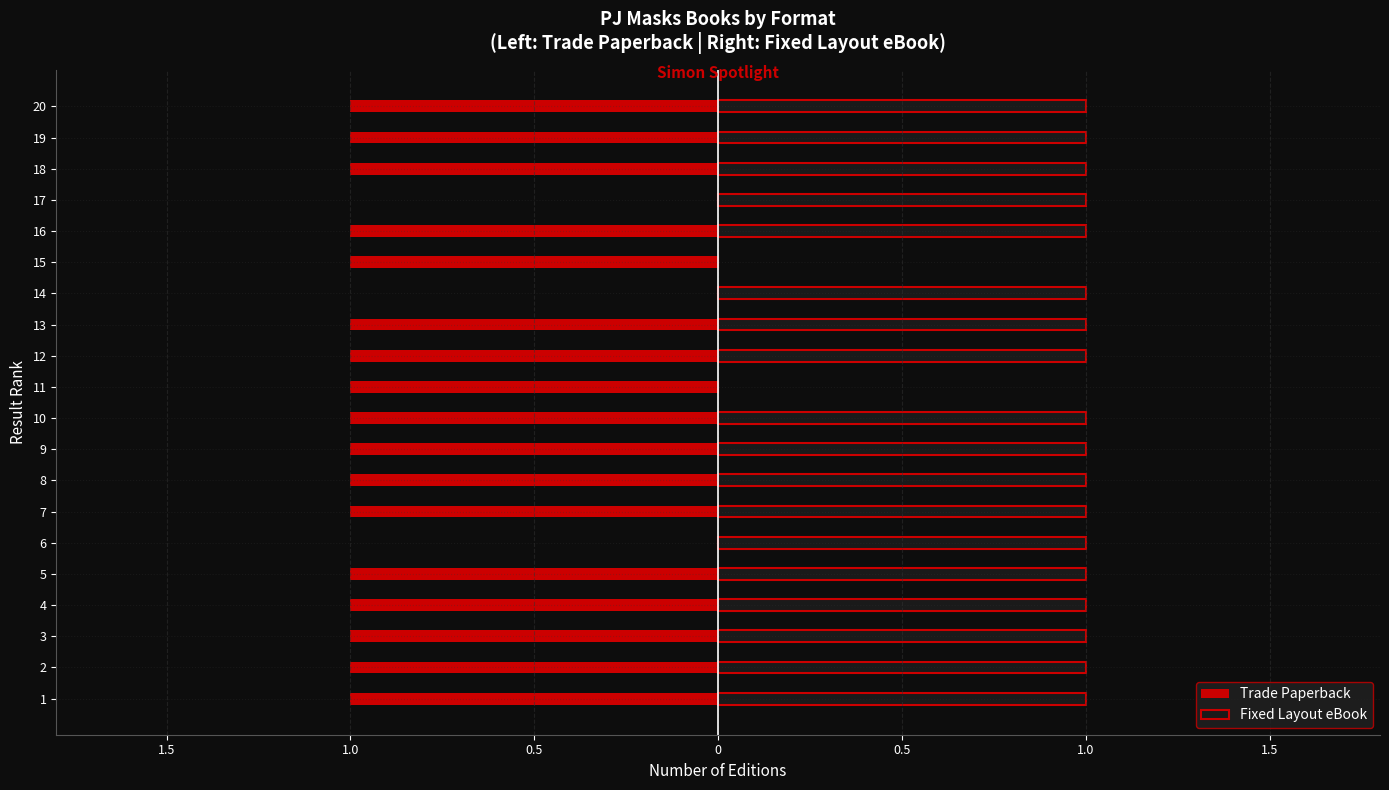

List the series in order of their overall mean, lowest first.

Trade Paperback, Fixed Layout eBook